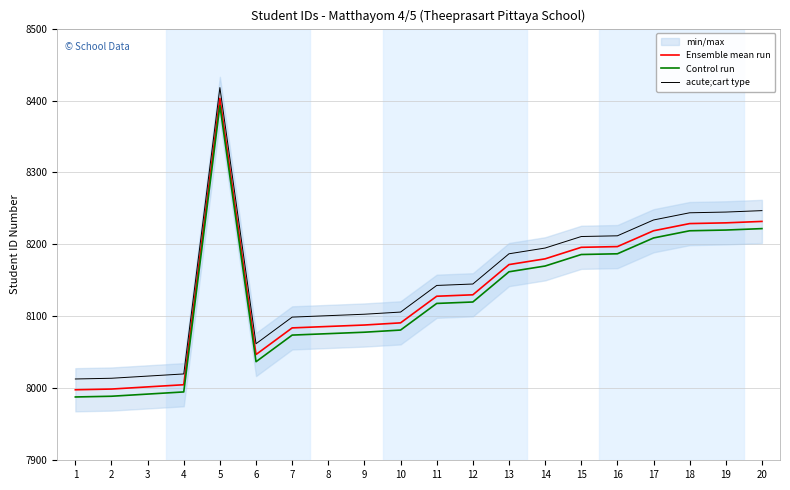

Which label corresponds to the smallest value in the chart?

1